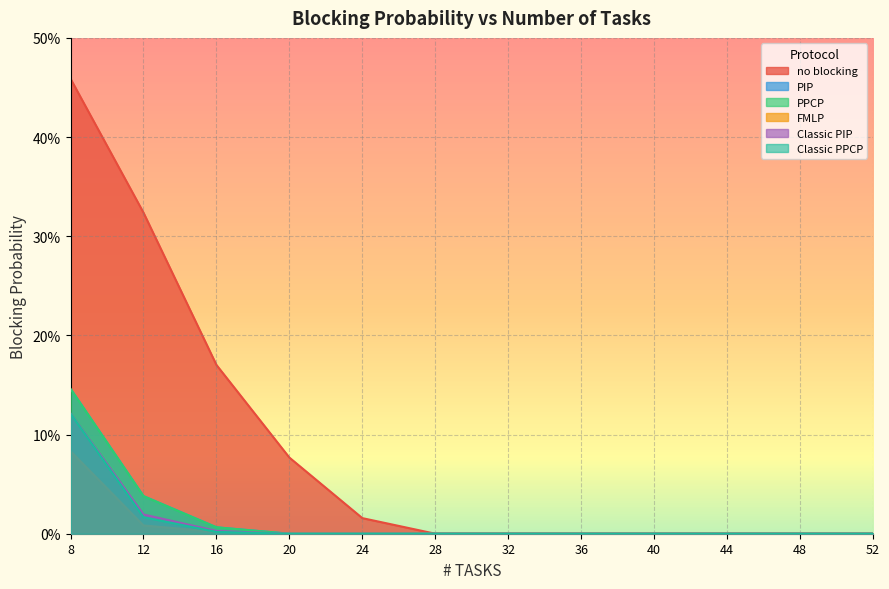

Reading left to right, what are all the values shown in this chart?

no blocking: 8=0.5	12=0.3	16=0.2	20=0.1	24=0.0	28=0.0	32=0.0	36=0.0	40=0.0	44=0.0	48=0.0	52=0.0
PIP: 8=0.1	12=0.0	16=0.0	20=0.0	24=0.0	28=0.0	32=0.0	36=0.0	40=0.0	44=0.0	48=0.0	52=0.0
PPCP: 8=0.1	12=0.0	16=0.0	20=0.0	24=0.0	28=0.0	32=0.0	36=0.0	40=0.0	44=0.0	48=0.0	52=0.0
FMLP: 8=0.1	12=0.0	16=0.0	20=0.0	24=0.0	28=0.0	32=0.0	36=0.0	40=0.0	44=0.0	48=0.0	52=0.0
Classic PIP: 8=0.1	12=0.0	16=0.0	20=0.0	24=0.0	28=0.0	32=0.0	36=0.0	40=0.0	44=0.0	48=0.0	52=0.0
Classic PPCP: 8=0.1	12=0.0	16=0.0	20=0.0	24=0.0	28=0.0	32=0.0	36=0.0	40=0.0	44=0.0	48=0.0	52=0.0